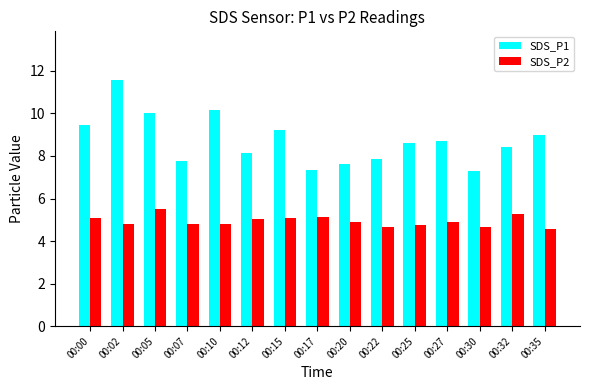

True or false: SDS_P1 has a value of 2.6 at 00:00.

False